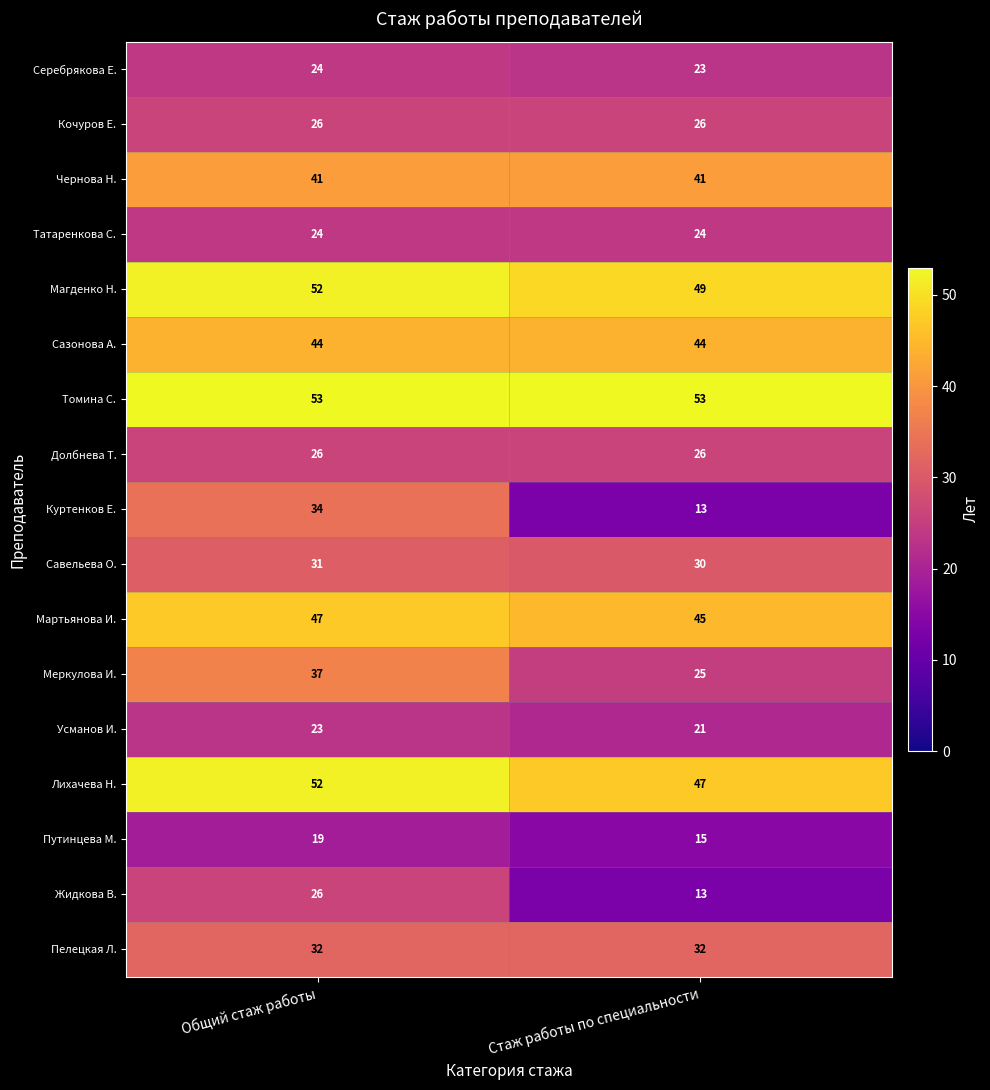

True or false: Серебрякова Е. has a value of 35 at Стаж работы по специальности.

False